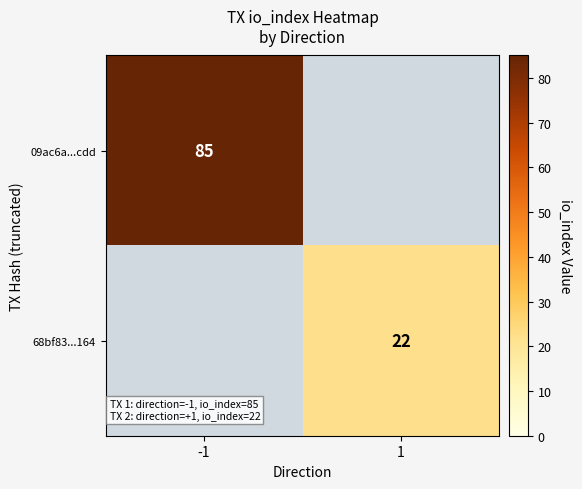

The value of 68bf83...164 at 1 is 37. True or false?

False